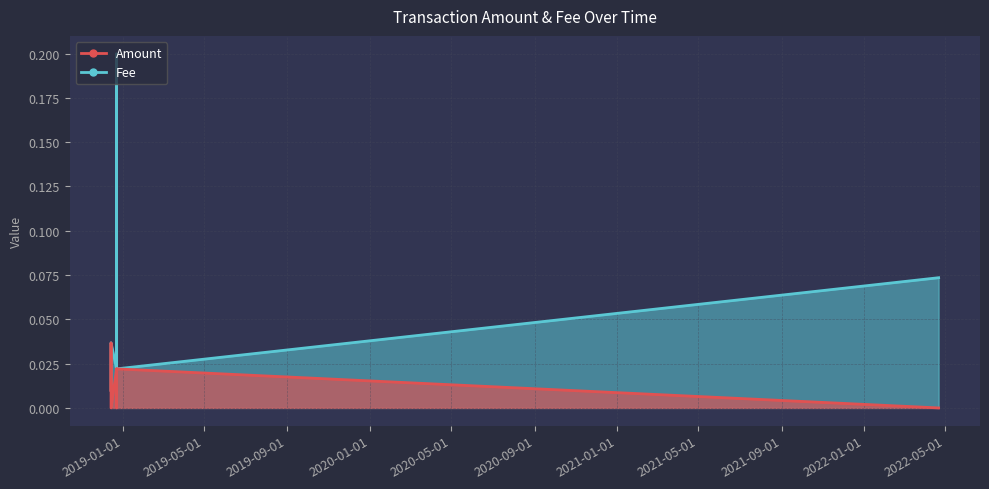

What is the highest value of the Fee series?

0.2